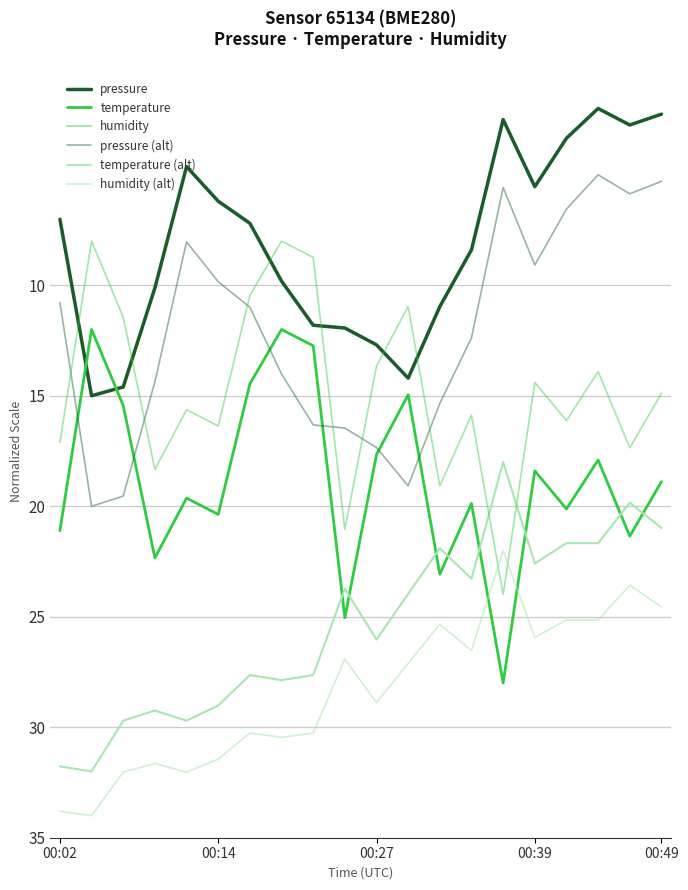

Is this an area chart (filled region under the line)?

No